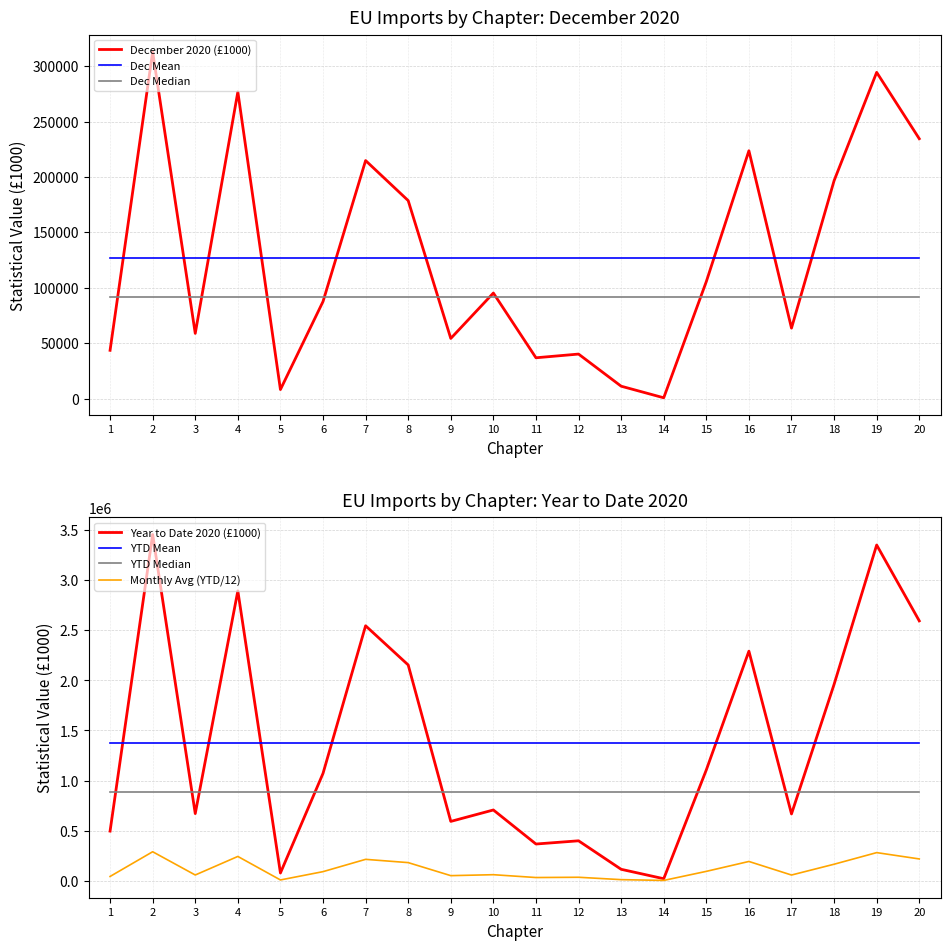

True or false: Year to Date 2020 (£1000) and December 2020 (£1000) intersect in this chart.

False